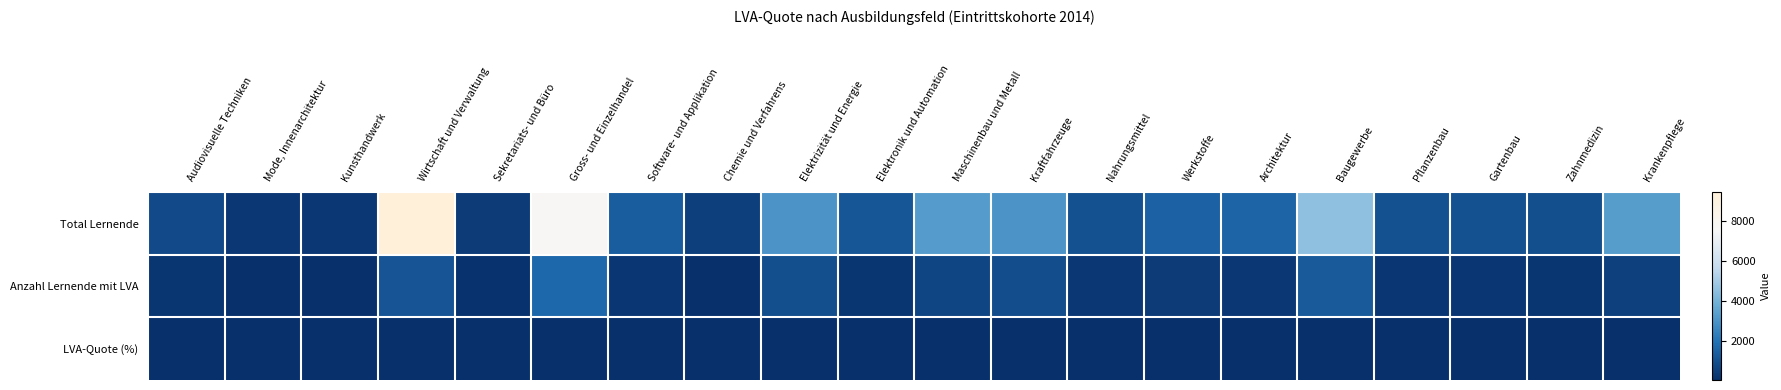

What is the total value across all series at Elektronik und Automation?

1328.3